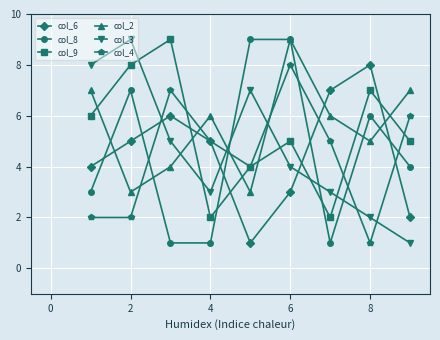

True or false: col_2 has more than 0 points higher than both neighbors.

True